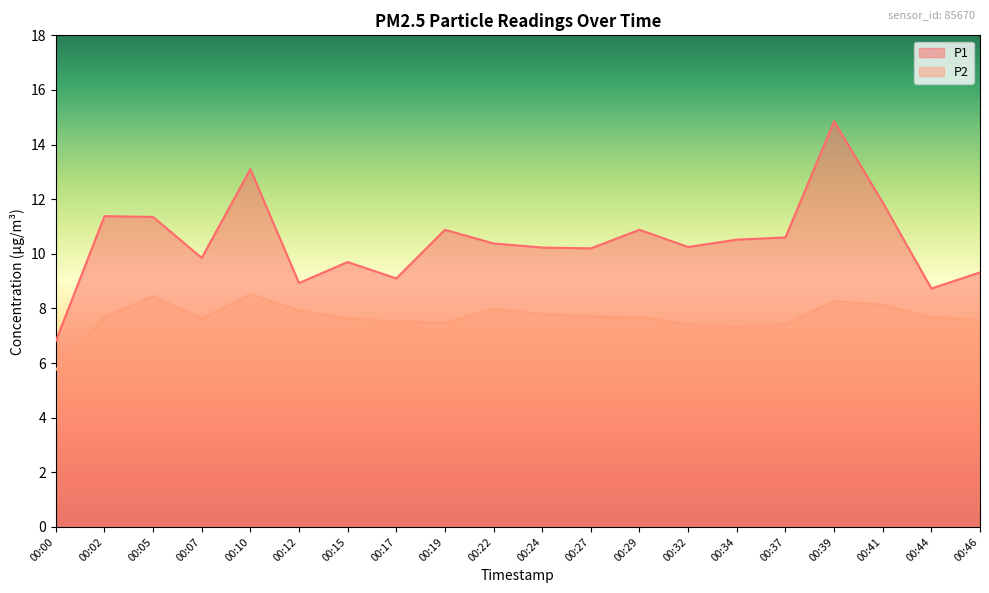

Reading left to right, transcribe all the data shown in this chart.

P1: 00:00=6.8	00:02=11.4	00:05=11.3	00:07=9.8	00:10=13.1	00:12=8.9	00:15=9.7	00:17=9.1	00:19=10.9	00:22=10.4	00:24=10.2	00:27=10.2	00:29=10.9	00:32=10.2	00:34=10.5	00:37=10.6	00:39=14.8	00:41=11.9	00:44=8.7	00:46=9.3
P2: 00:00=5.8	00:02=7.7	00:05=8.4	00:07=7.6	00:10=8.5	00:12=7.9	00:15=7.6	00:17=7.5	00:19=7.5	00:22=8.0	00:24=7.8	00:27=7.7	00:29=7.7	00:32=7.4	00:34=7.3	00:37=7.4	00:39=8.3	00:41=8.1	00:44=7.7	00:46=7.6